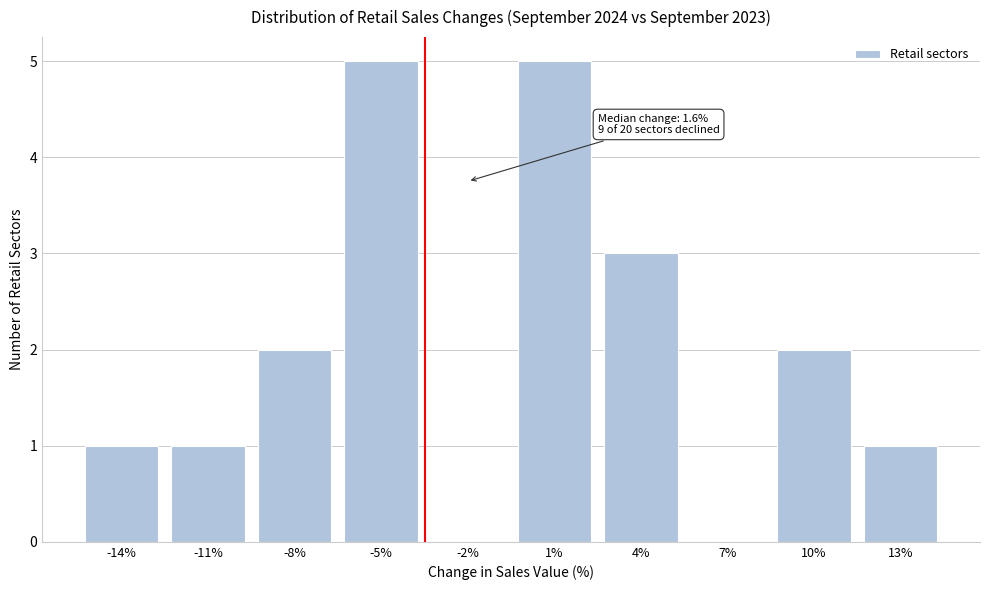

Reading right to left, transcribe all the data shown in this chart.

13%=1	10%=2	7%=0	4%=3	1%=5	-2%=0	-5%=5	-8%=2	-11%=1	-14%=1